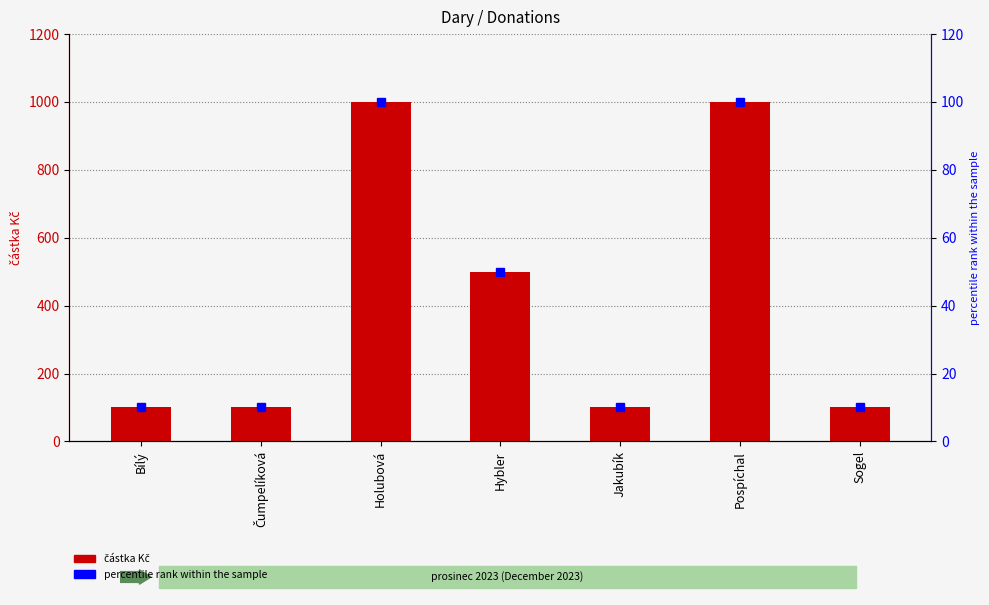

What is the sum of the percentile rank within the sample values at Pospíchal and Čumpelíková?

110